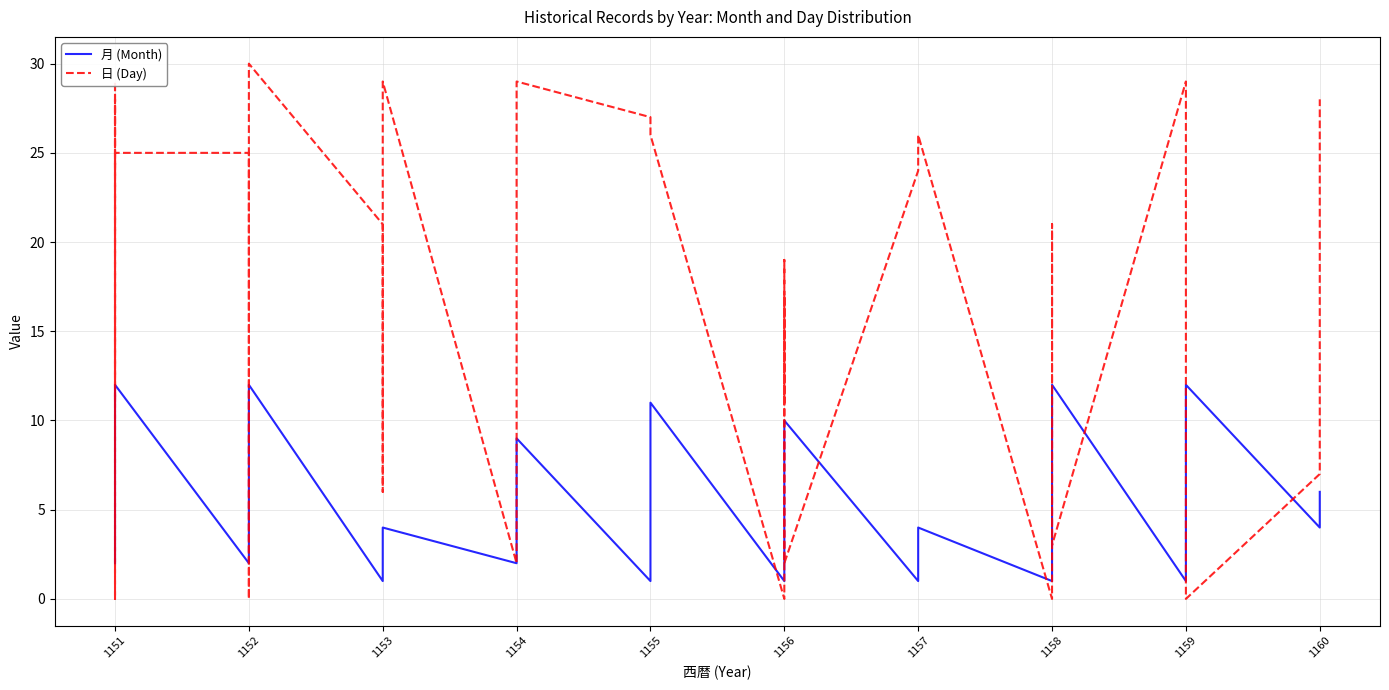

Reading right to left, list all the values displayed in this chart.

月 (Month): 6	4	12	12	5	1	12	11	8	1	4	3	1	10	7	7	7	4	1	11	1	9	2	4	4	1	12	9	9	8	3	2	12	11	11	8	4	3	2	2
日 (Day): 28	7	0	9	29	29	3	21	11	0	26	26	24	2	19	11	11	17	0	26	27	29	2	29	6	21	30	0	0	0	16	25	25	29	15	11	28	0	25	24